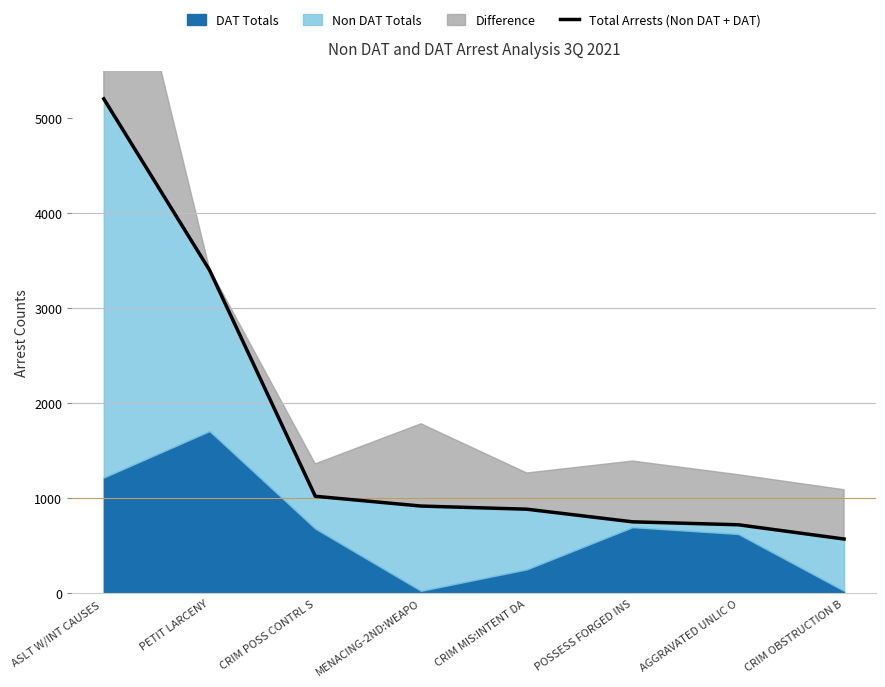

At which label does the data first exceed 918?

ASLT W/INT CAUSES 